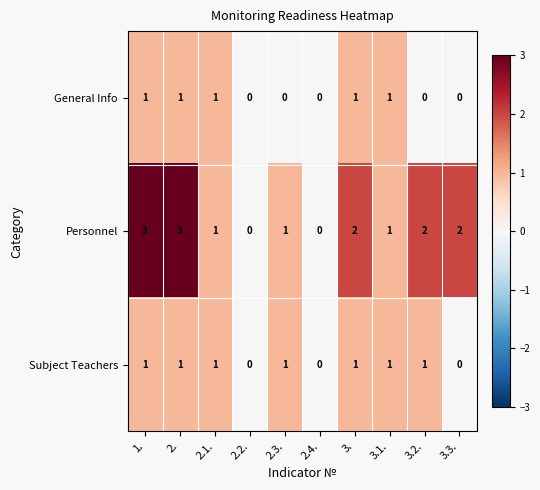

What is the greatest value displayed?

3